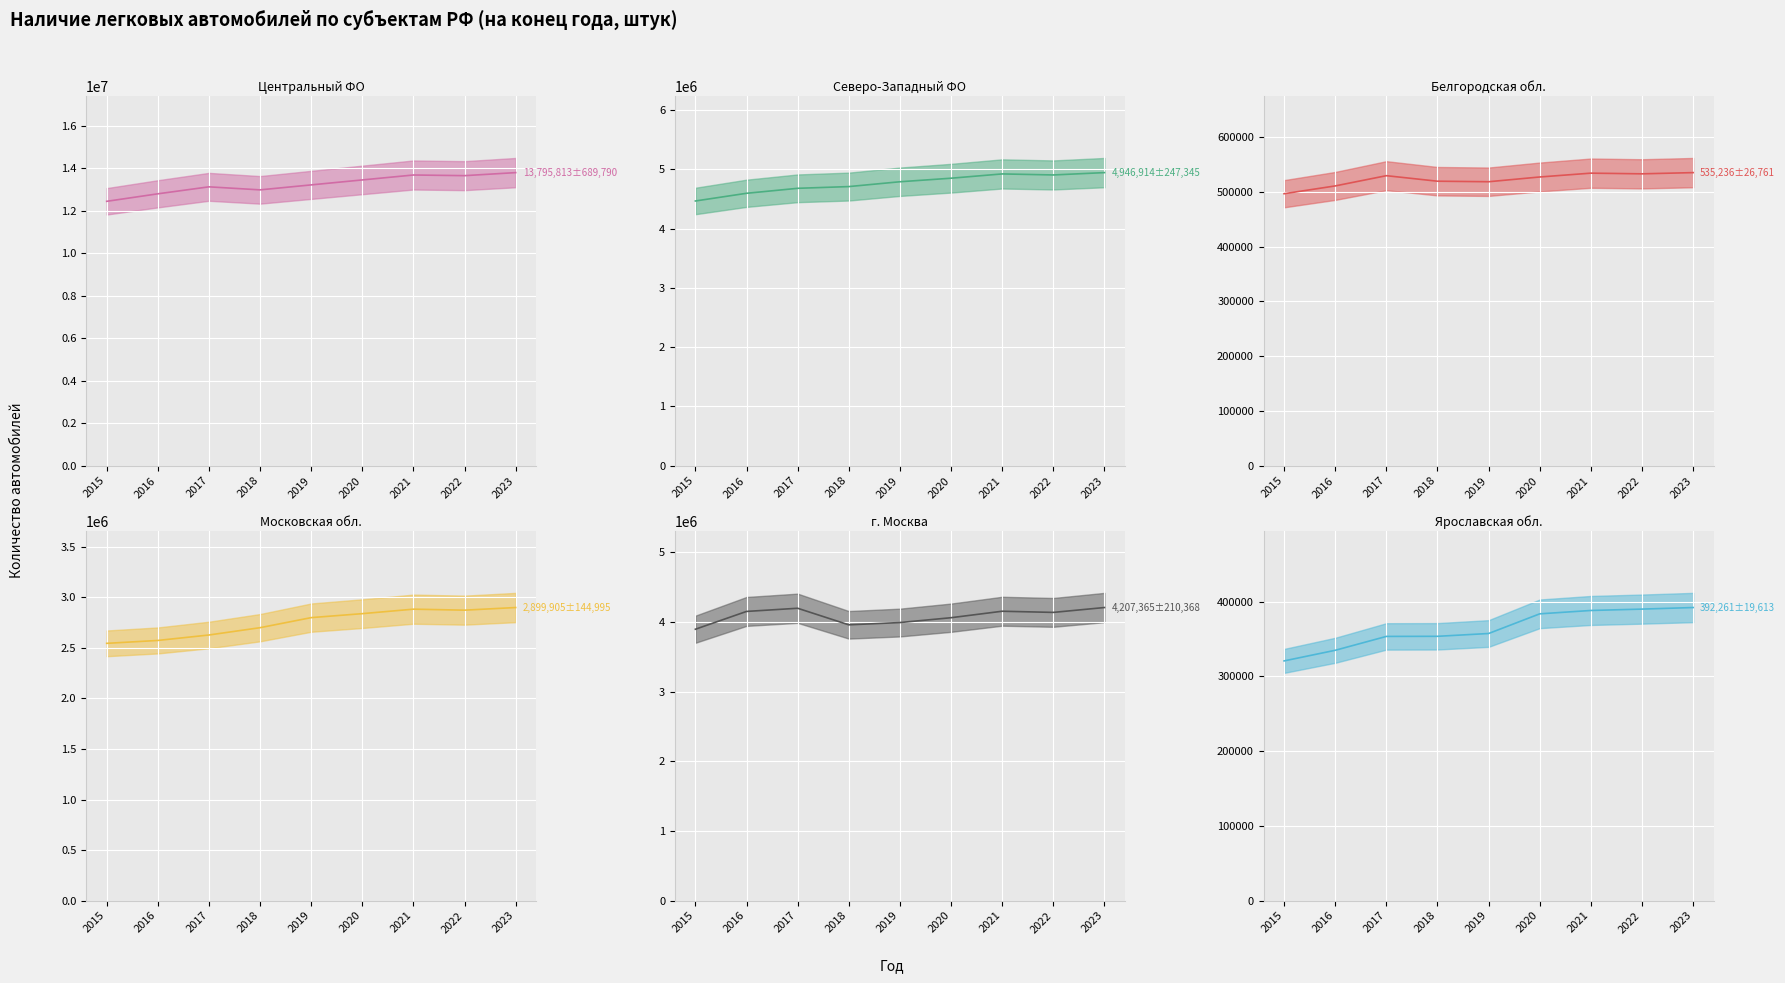

How many data points does each series have?

9